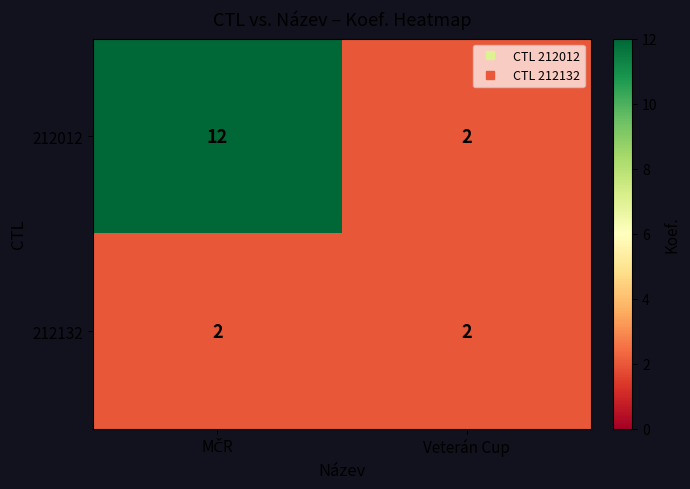

The value of 212132 at Veterán Cup is 3. True or false?

False